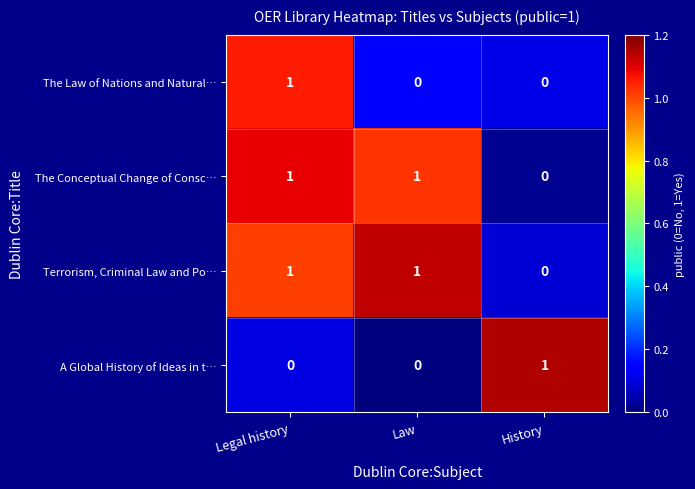

At which category is the sum across all series the highest?

Legal history